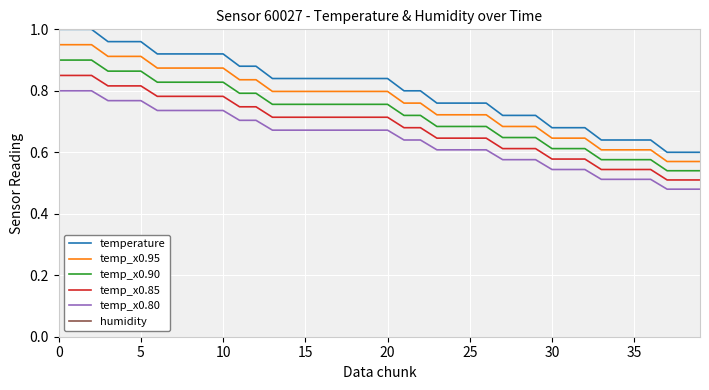

The temperature series shows 0.9 at 9. True or false?

True